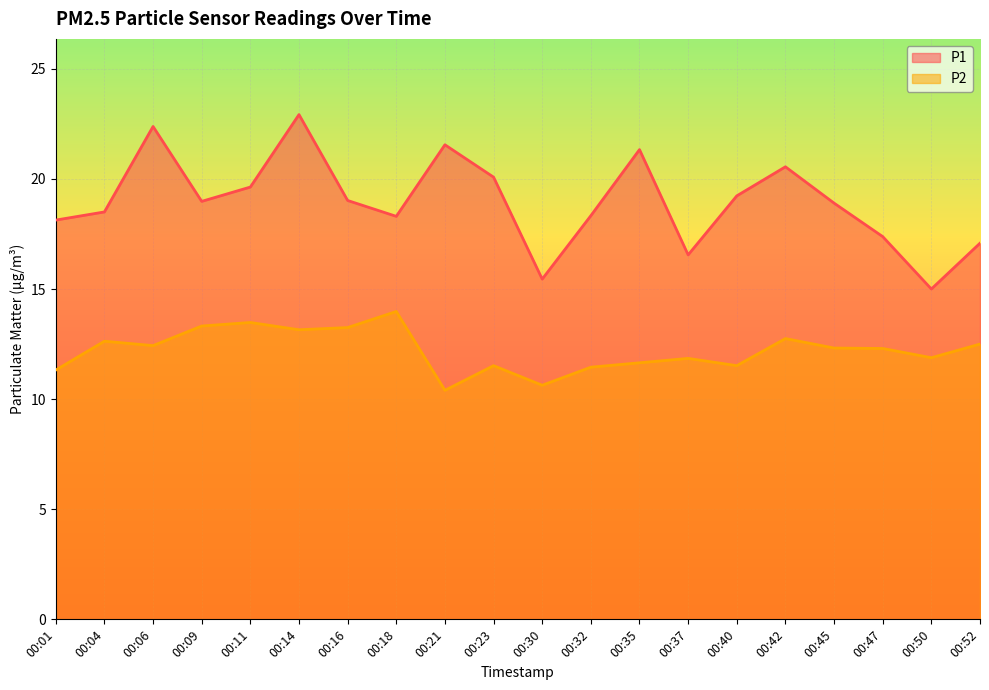

How many data points in P2 are above 12?

11